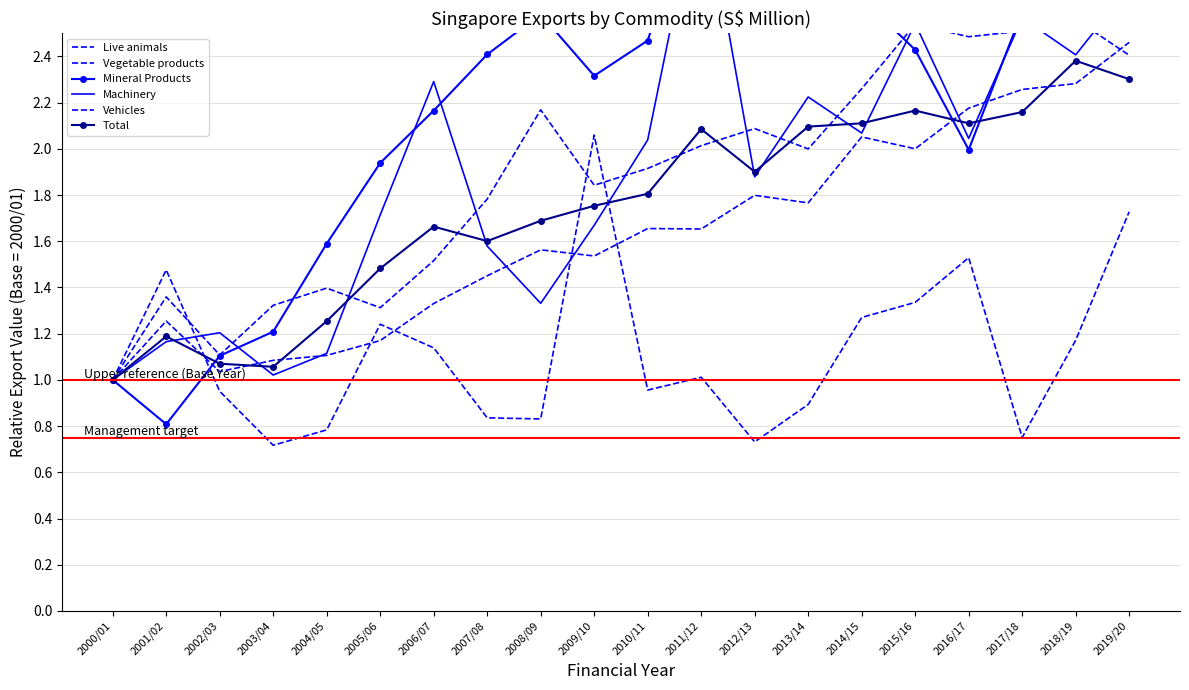

Which category has the highest value in the Total series?

2018/19